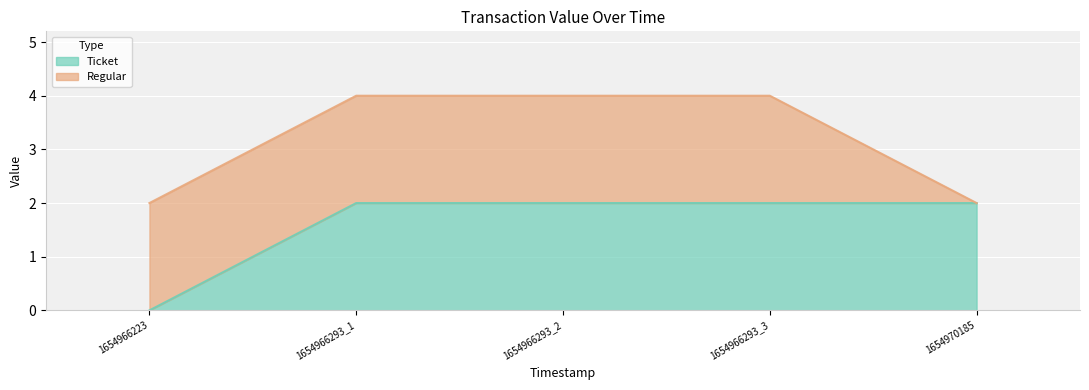

What is the approximate value at 1654966293_3?

2.0